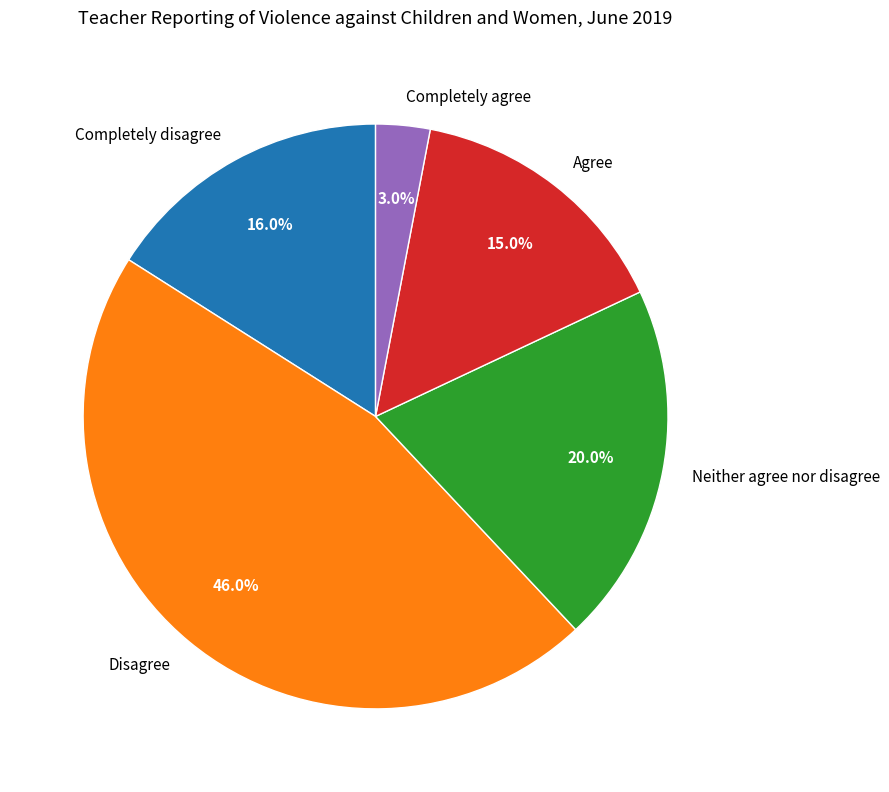

Is the sum of Neither agree nor disagree and Disagree greater than half?

Yes